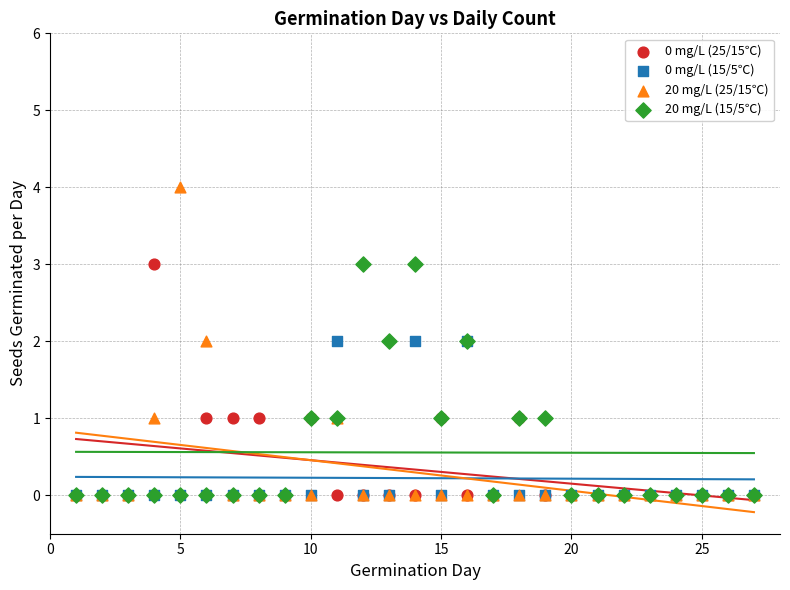

What are all the series names shown in the legend?

0 mg/L (25/15℃), 0 mg/L (15/5℃), 20 mg/L (25/15℃), 20 mg/L (15/5℃)